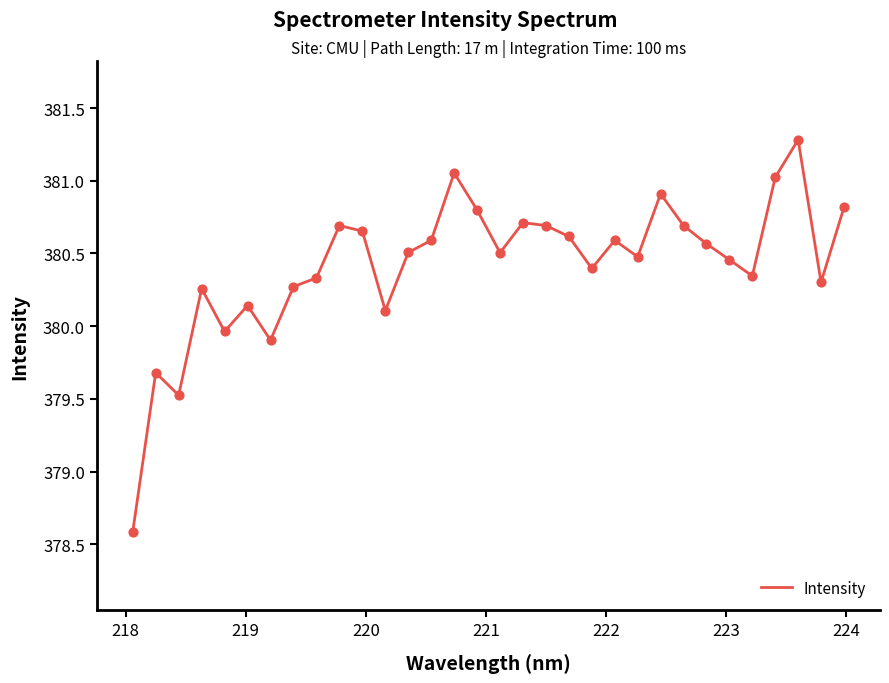

What is the maximum value shown in the chart?

381.3